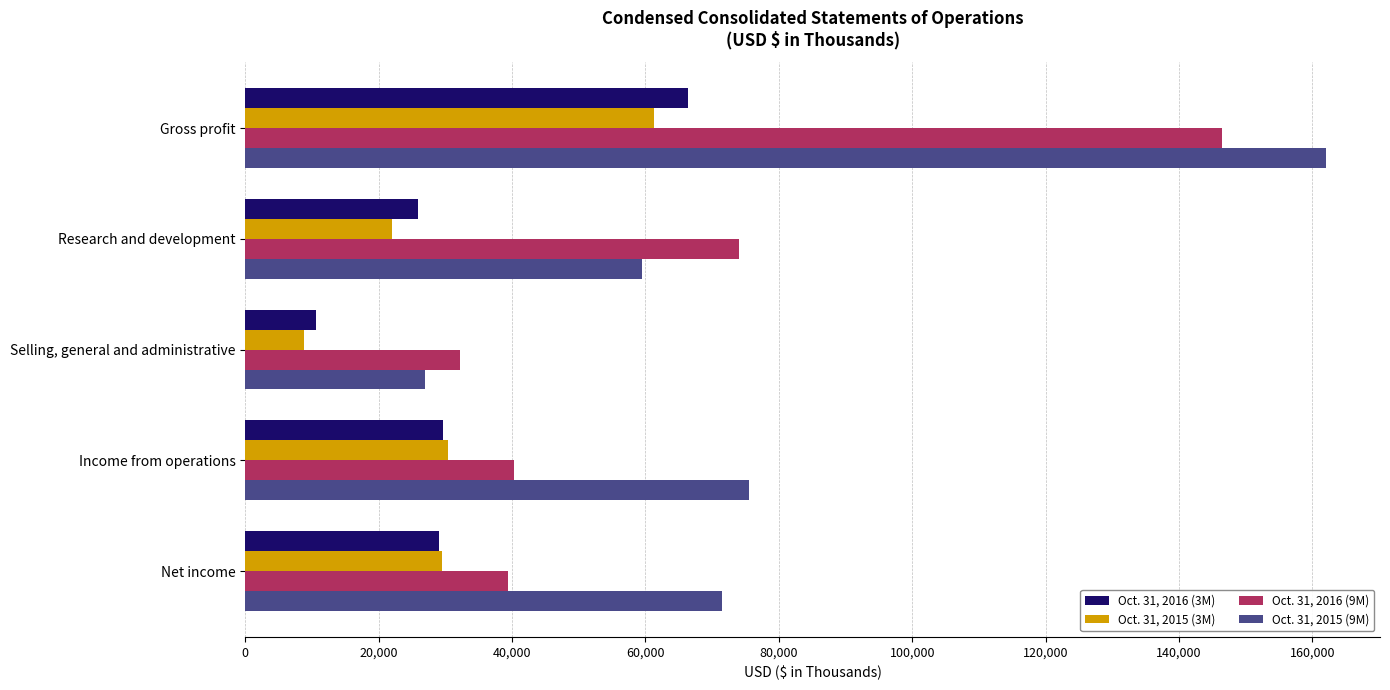

What is the minimum value shown in the chart?

8873